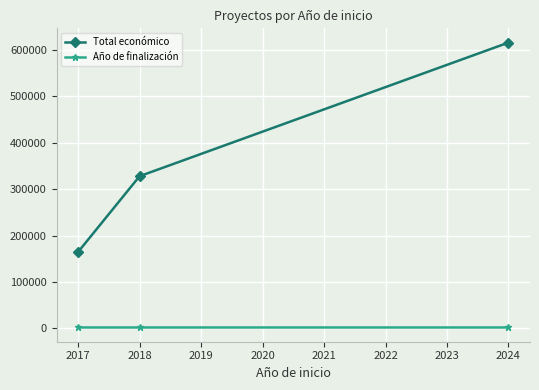

At 2018, list the series in order from smallest to largest.

Año de finalización, Total económico